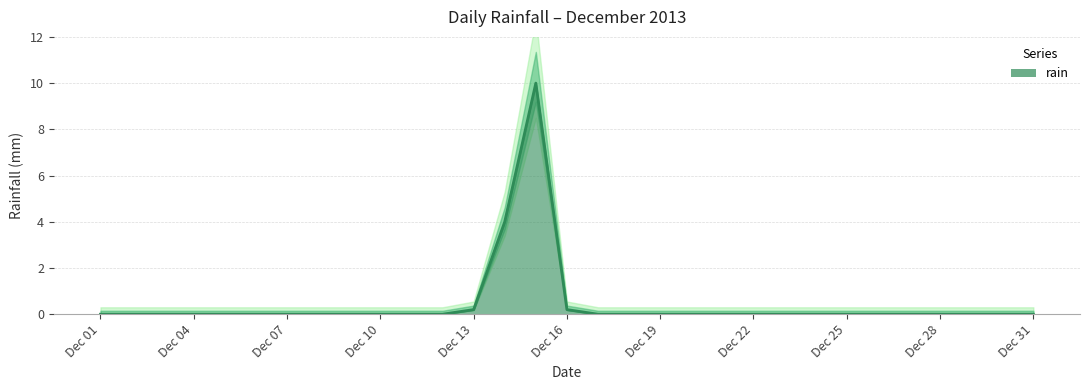

How many lines are shown in the chart?

1